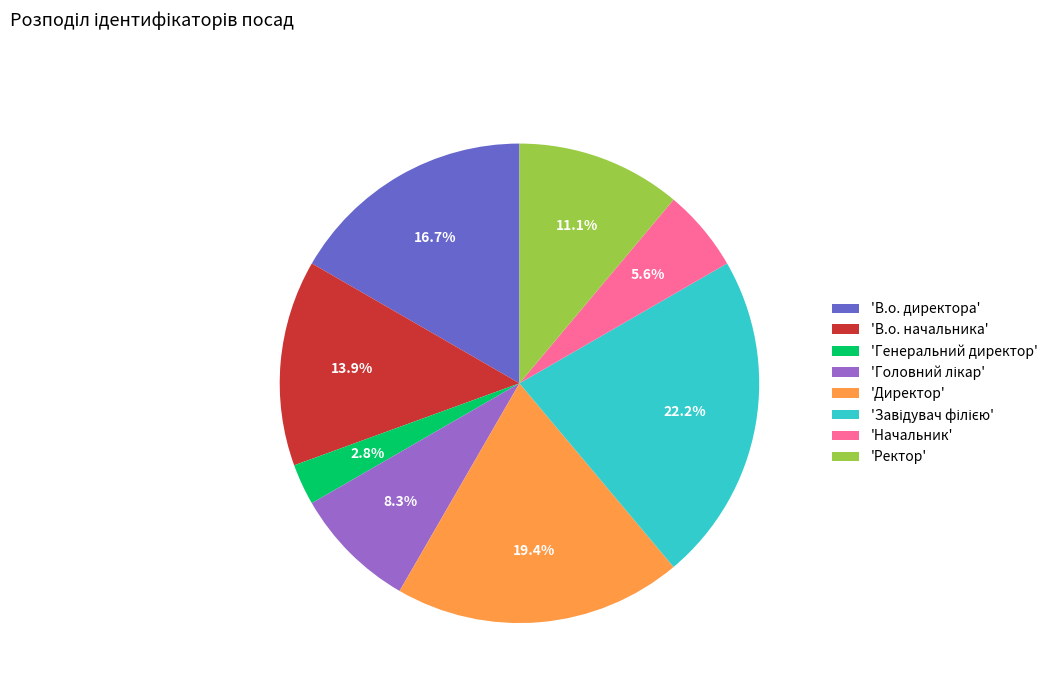

Is 'Ректор' the majority of the pie?

No